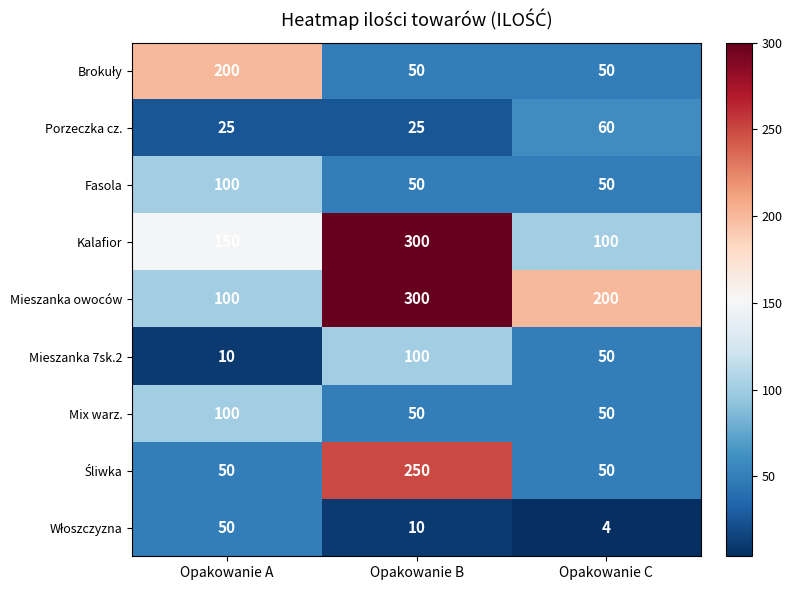

What is the highest value of the Fasola series?

100